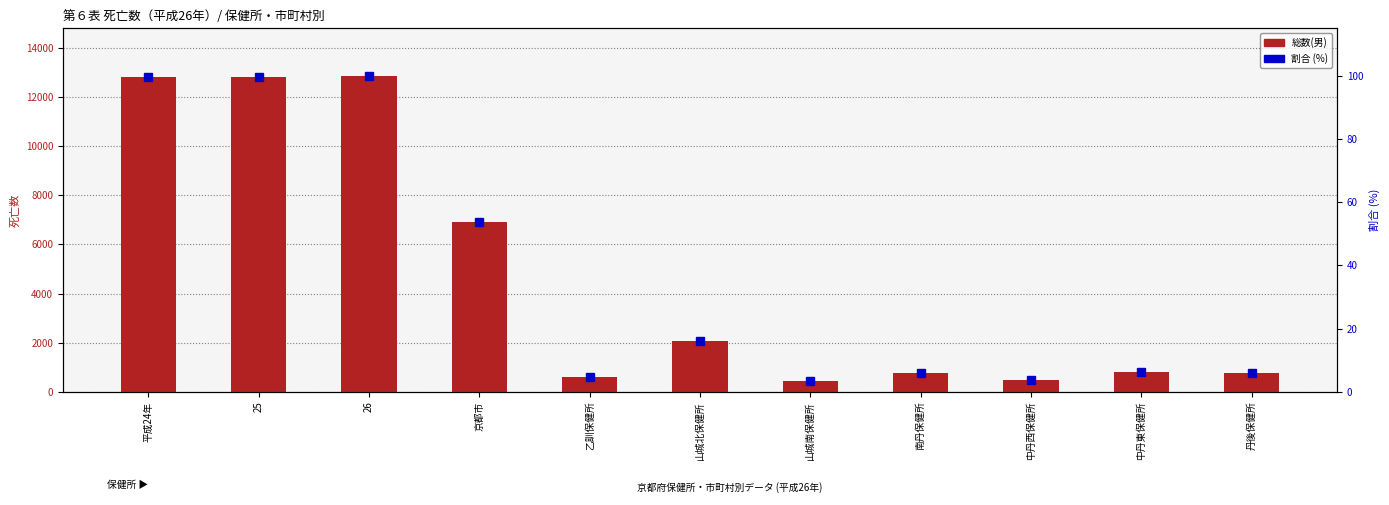

Which category has the lowest value in the 割合 (%) series?

山城南保健所